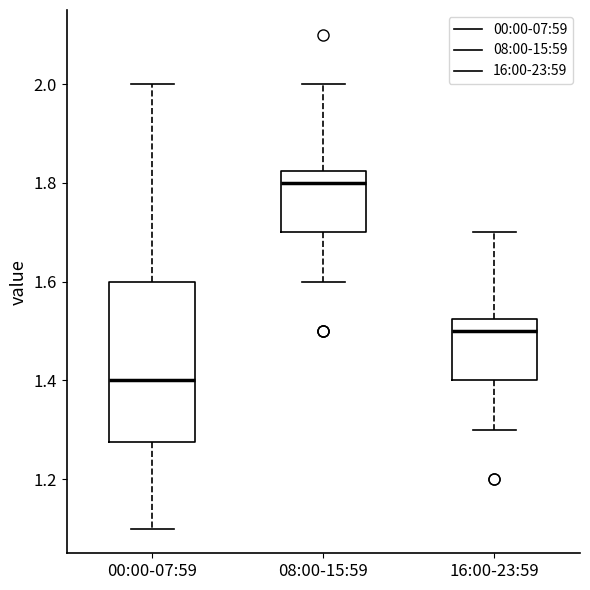

Where is the lower edge of the box for 08:00-15:59 on the y-axis? The values are not printed on the chart, so give them approximately, as read against the axis.

1.70